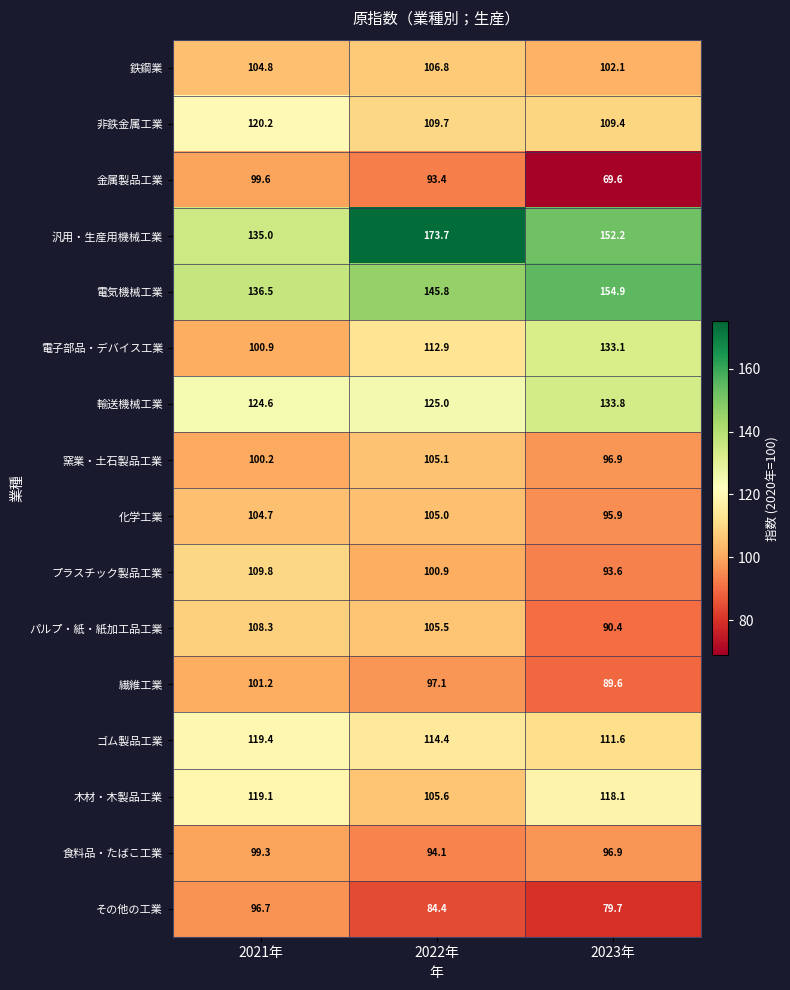

Which series has the largest range (max minus min)?

汎用・生産用機械工業